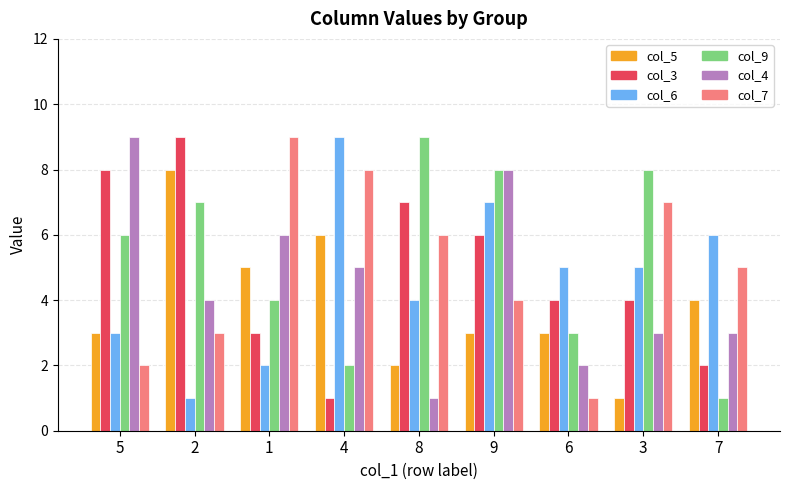

At 1, list the series in order from smallest to largest.

col_6, col_3, col_9, col_5, col_4, col_7